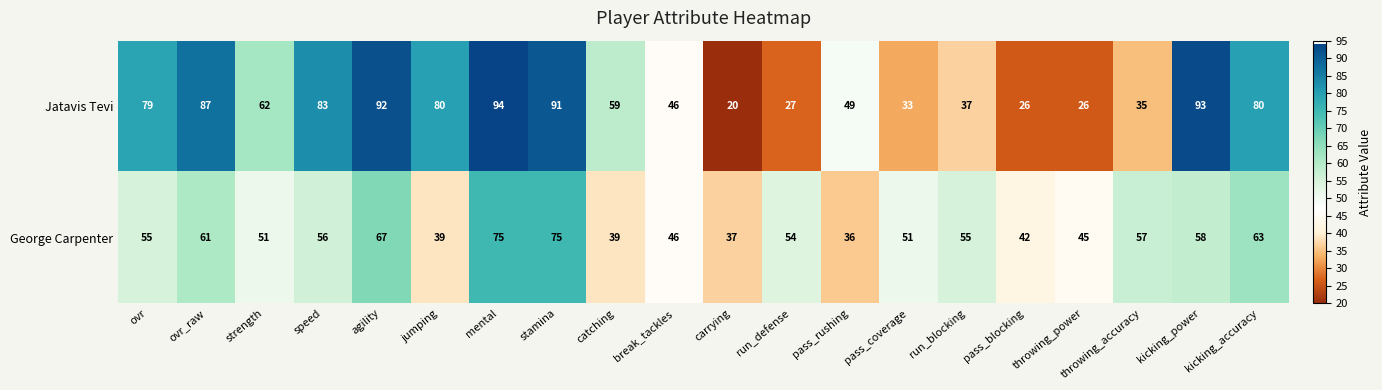

Read the Jatavis Tevi value at break_tackles.

46